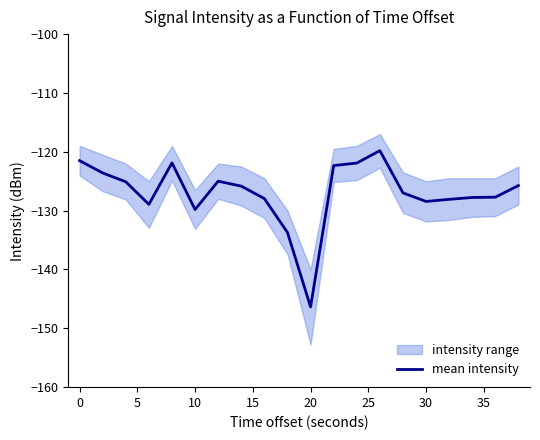

How many interior local peaks (higher than both neighbors) does the data have?

3